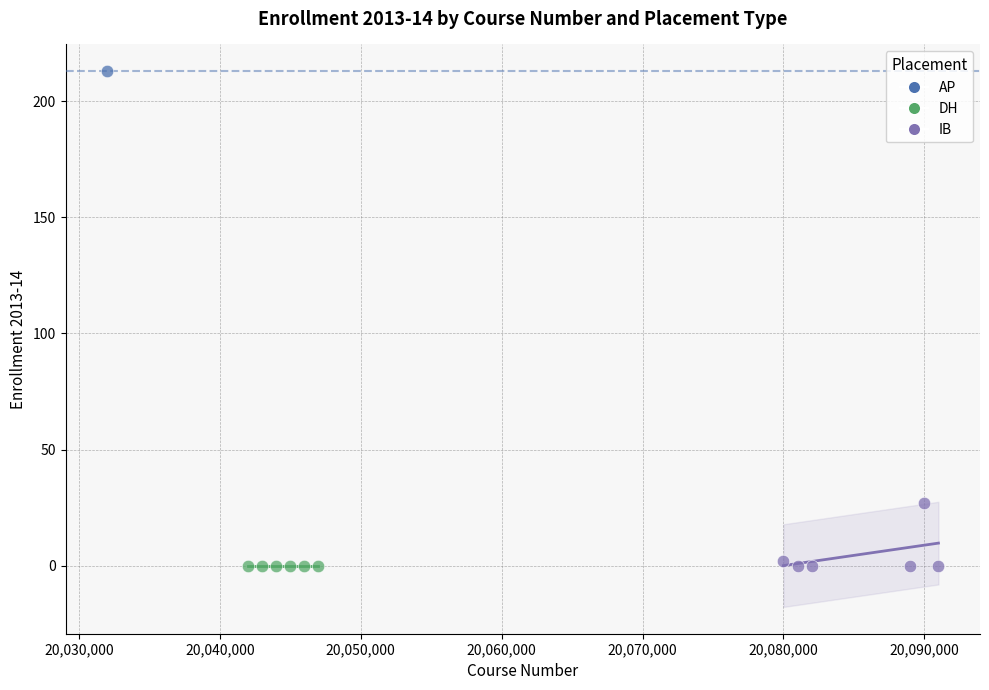

What are all the series names shown in the legend?

AP, DH, IB